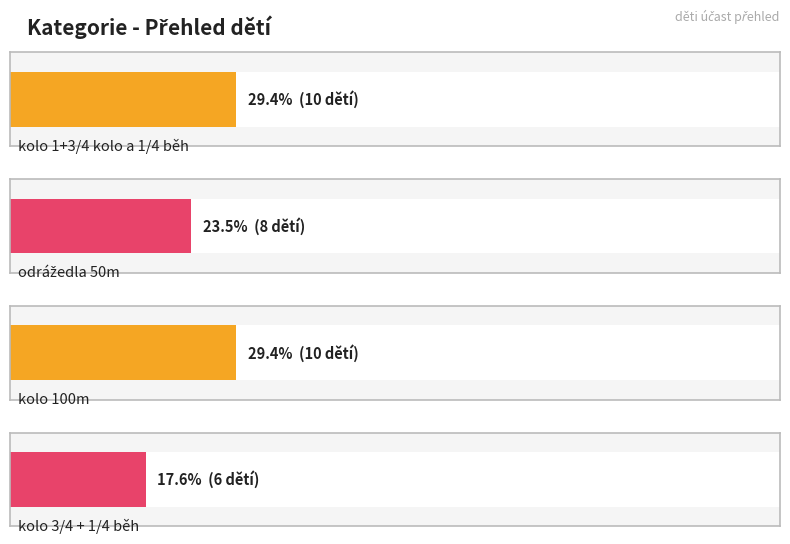

Reading left to right, extract all data points from this chart.

kolo 1+3/4 kolo a 1/4 běh=10	odrážedla 50m=8	kolo 100m=10	kolo 3/4 + 1/4 běh=6